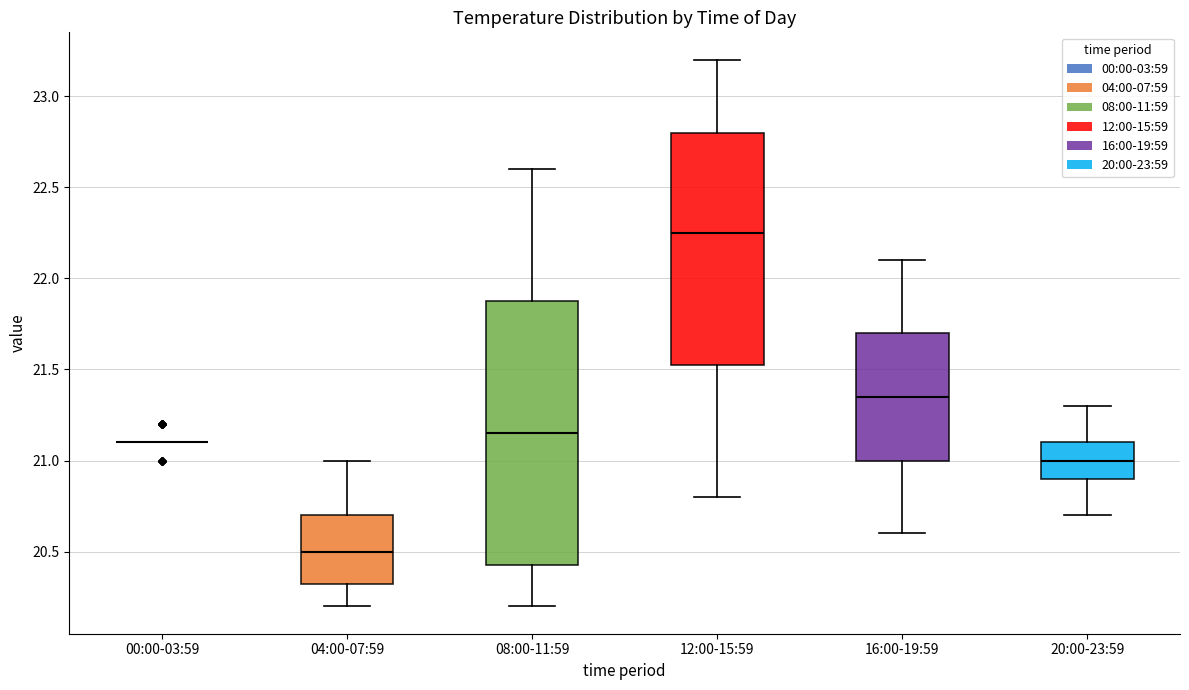

Reading left to right, read every box against the y-axis: the position of its median line, the range the box covers, and the ends of its whiskers. The values are not printed on the chart, so give them approximately, as read against the axis.

00:00-03:59: box collapsed to a line at 21.10, whiskers 21.10 to 21.10
04:00-07:59: median 20.50, box 20.35 to 20.70, whiskers 20.20 to 21.00
08:00-11:59: median 21.15, box 20.45 to 21.90, whiskers 20.20 to 22.60
12:00-15:59: median 22.25, box 21.55 to 22.80, whiskers 20.80 to 23.20
16:00-19:59: median 21.35, box 21.00 to 21.70, whiskers 20.60 to 22.10
20:00-23:59: median 21.00, box 20.90 to 21.10, whiskers 20.70 to 21.30